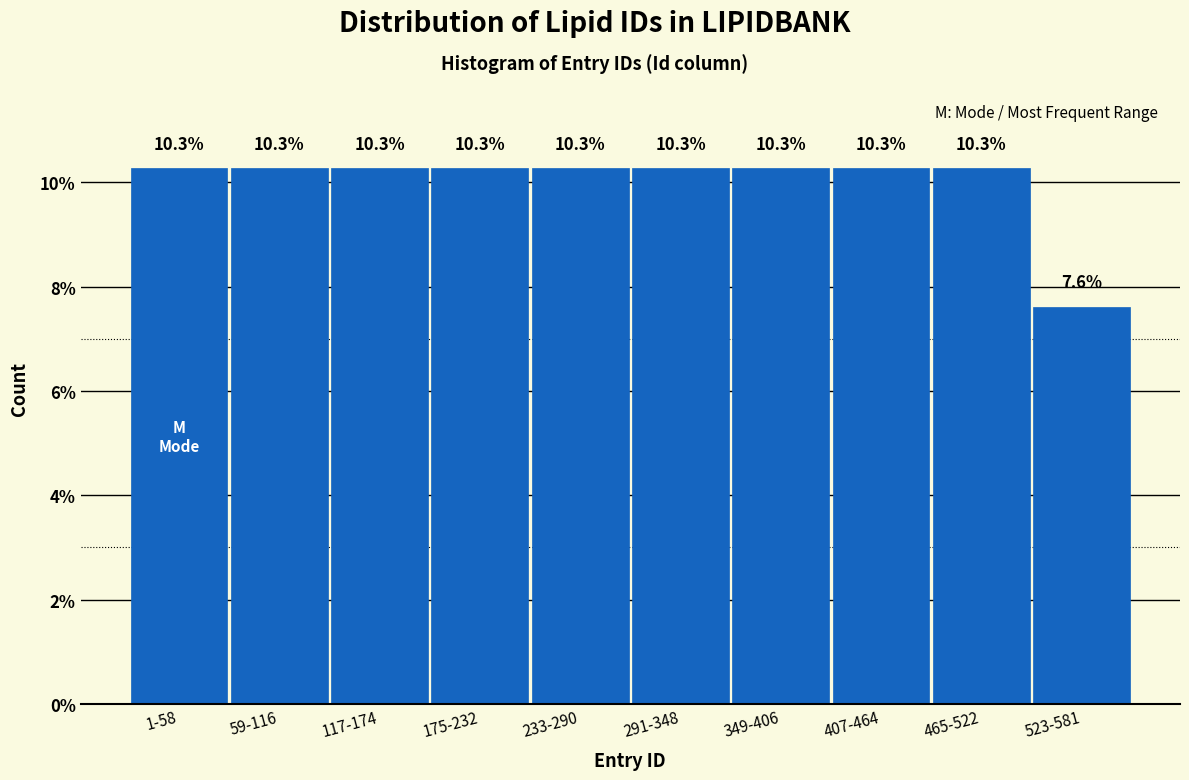

Reading left to right, what are all the values shown in this chart?

10.3	10.3	10.3	10.3	10.3	10.3	10.3	10.3	10.3	7.6